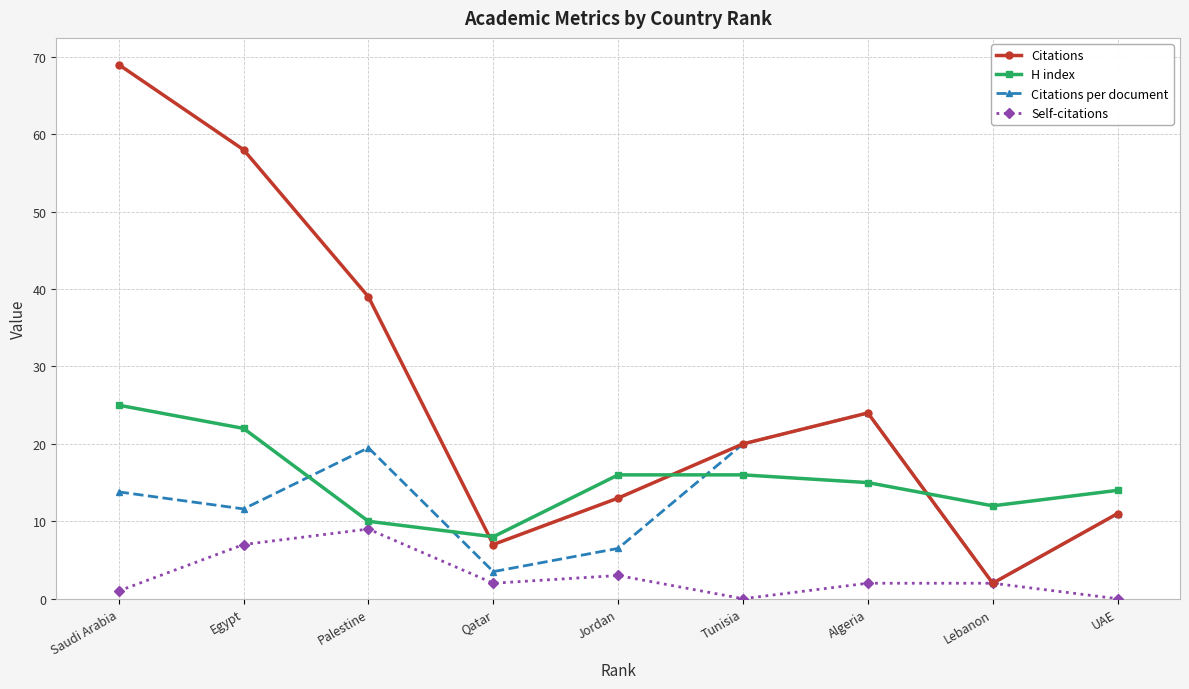

What position from the left is Qatar?

4